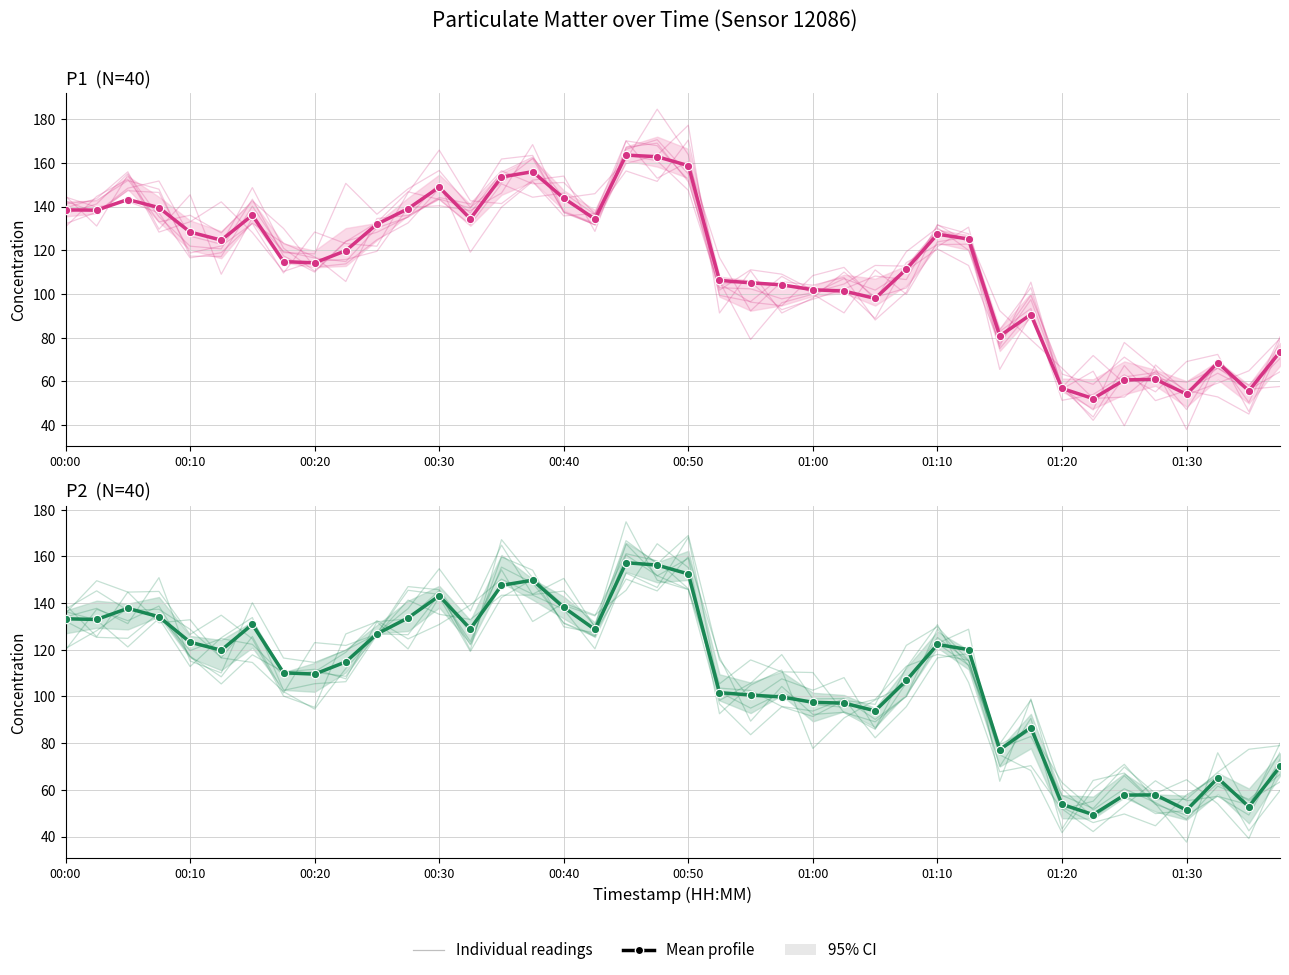

At which label does Mean profile first exceed 119?

00:00